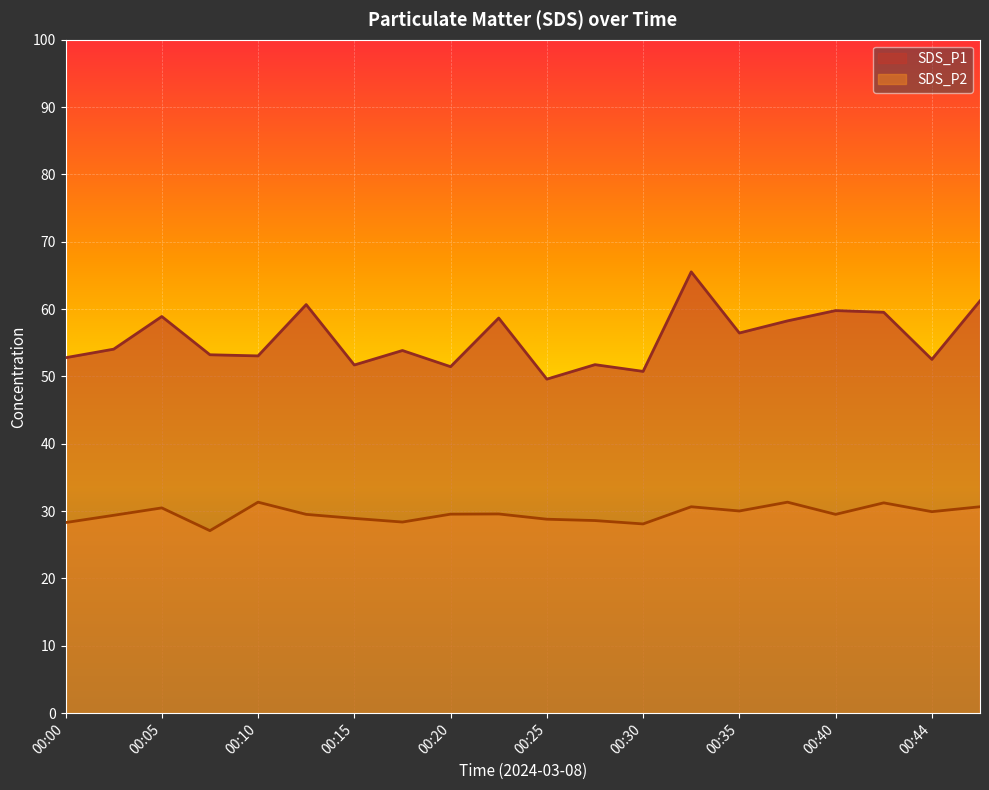

What is the difference between the maximum and minimum values in the SDS_P2 series?

4.2